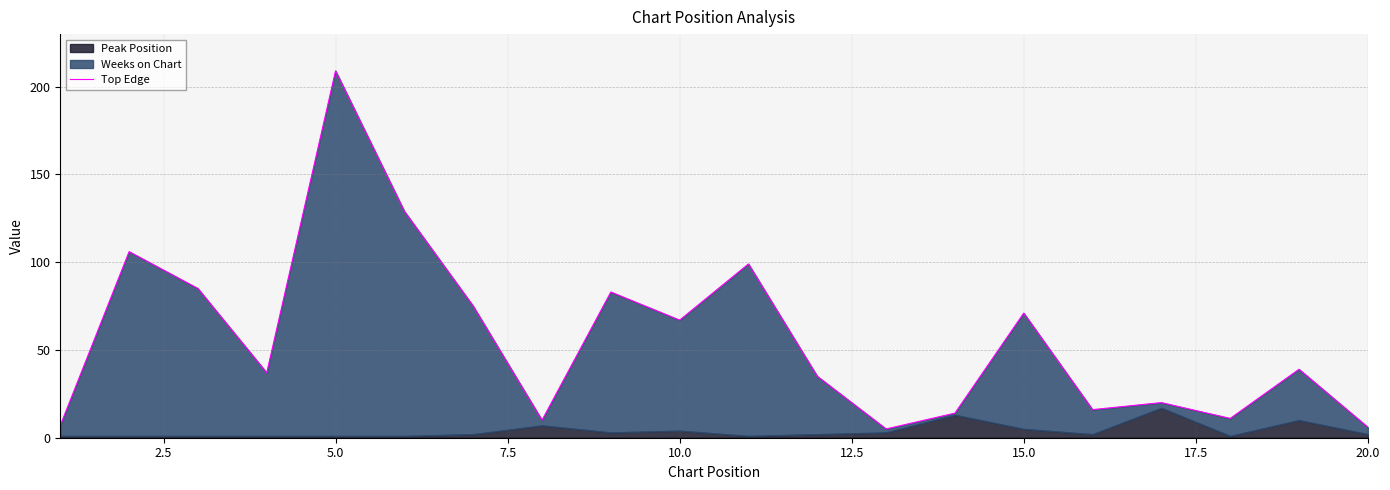

True or false: the data shows 3 at 17.

False